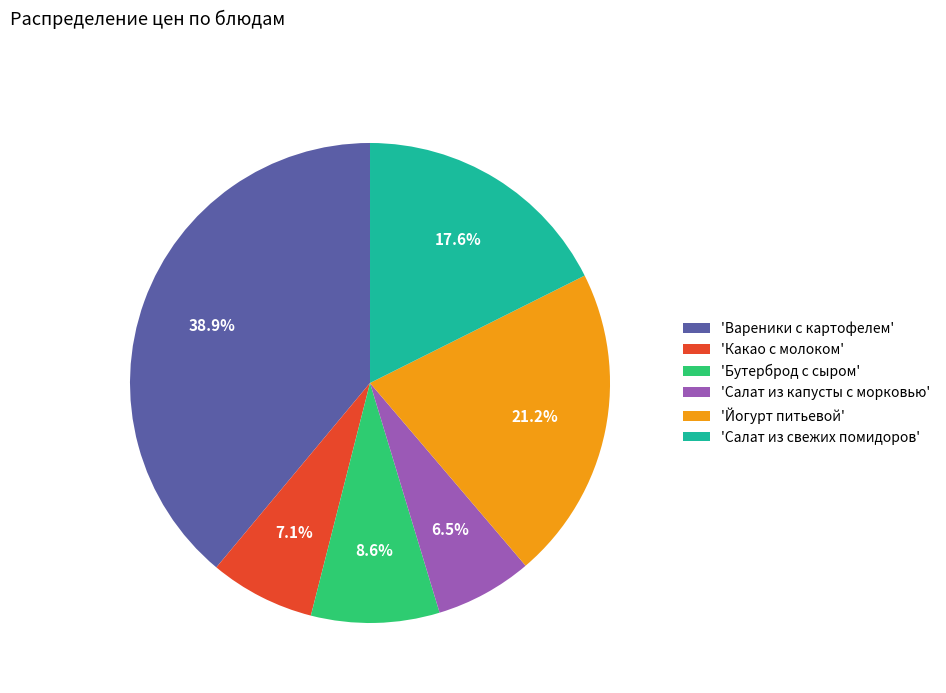

Does any single category account for the majority?

No